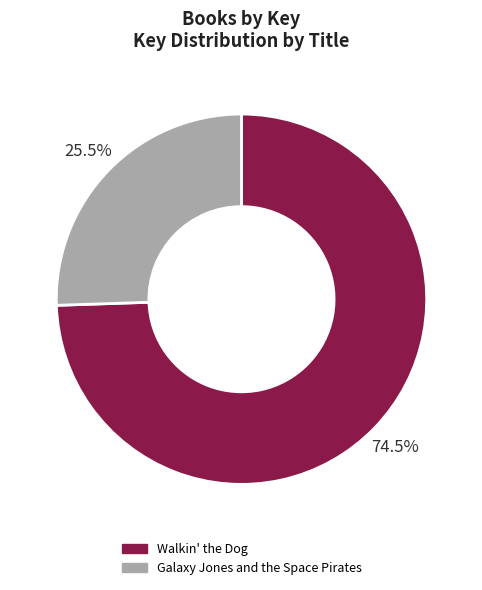

Rank the categories by value from lowest to highest.

Galaxy Jones and the Space Pirates, Walkin' the Dog